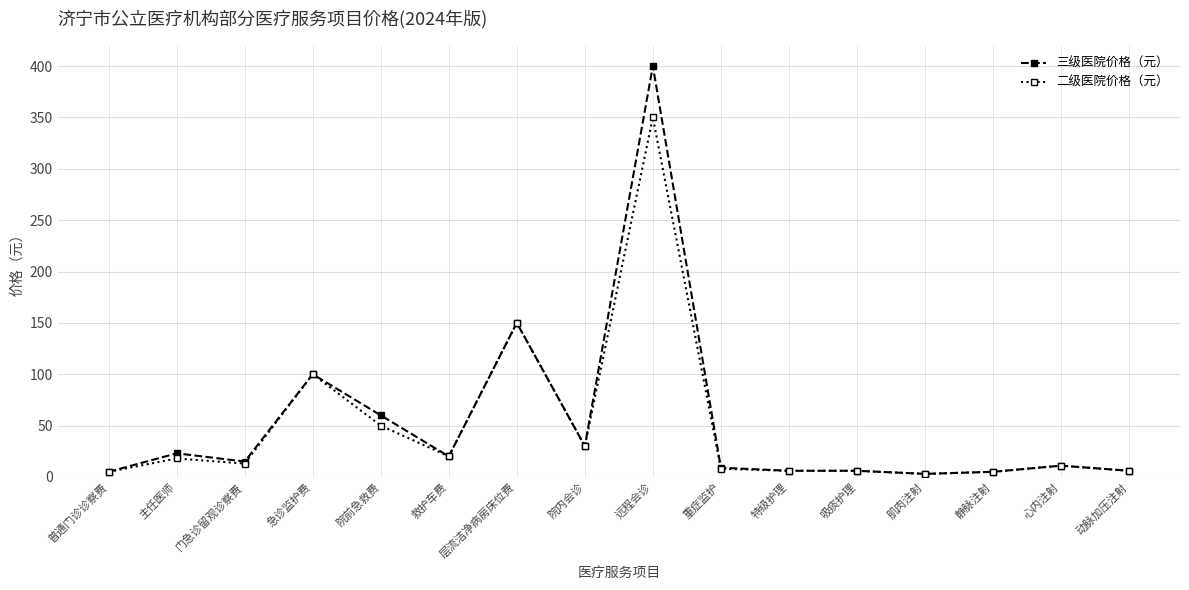

Which series has the largest total across all categories?

三级医院价格（元）